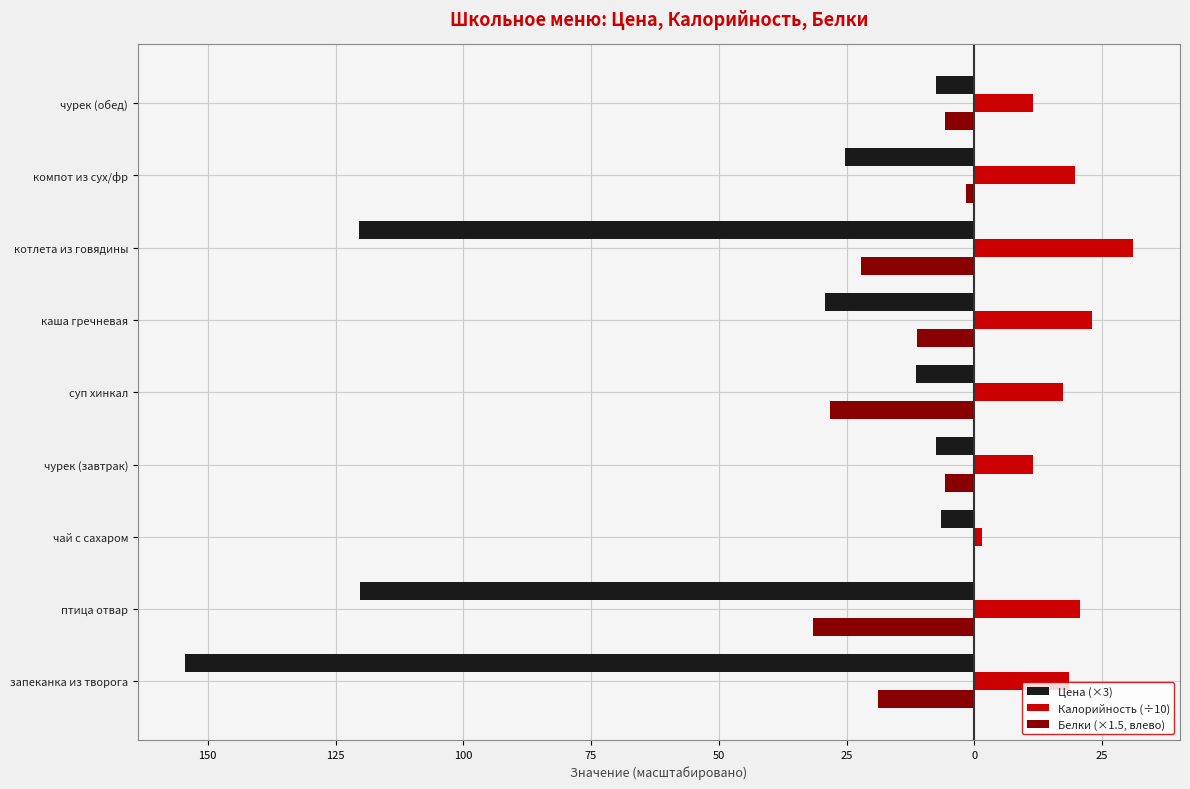

What is the lowest value of the Белки (×1.5, влево) series?

-31.7